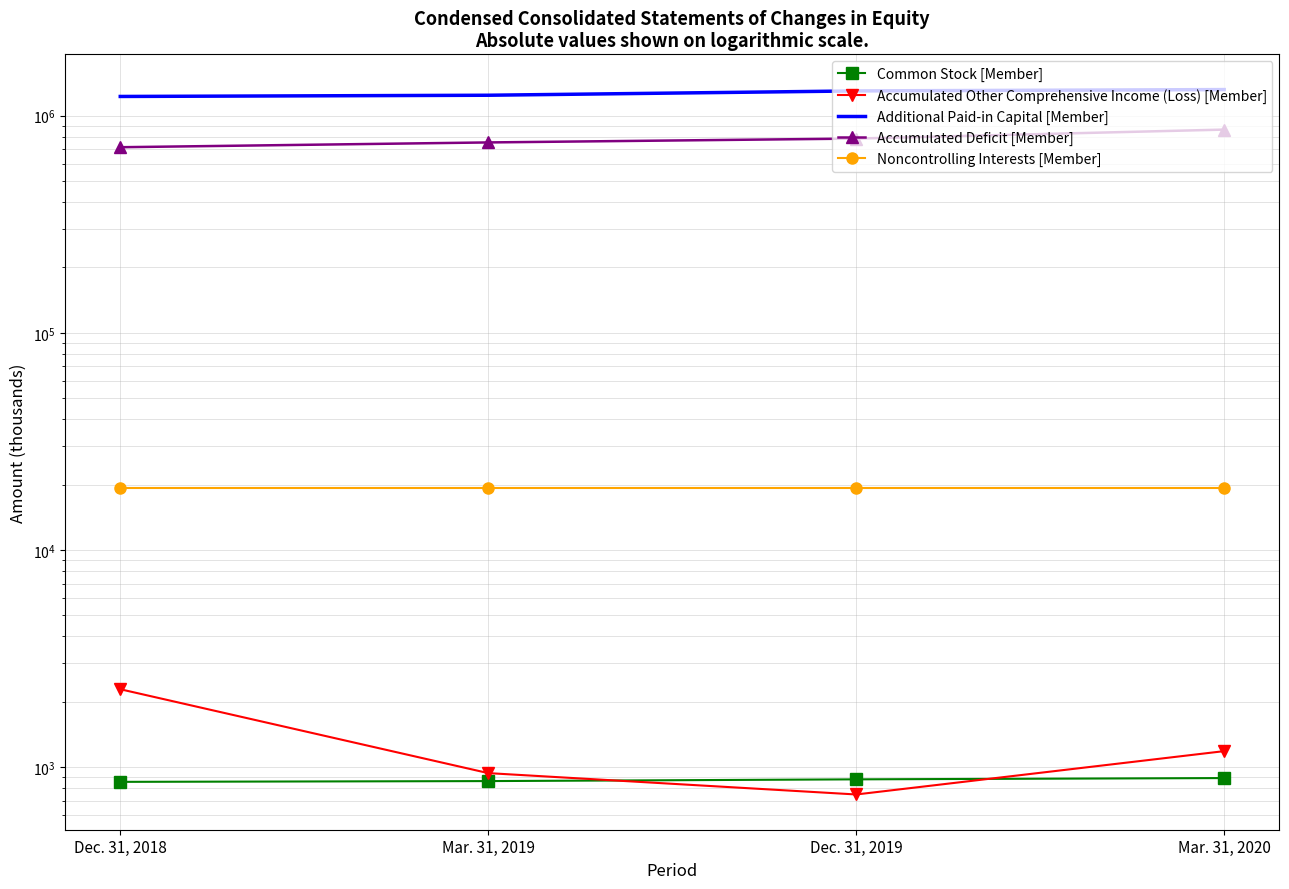

At Mar. 31, 2020, list the series in order from smallest to largest.

Common Stock [Member], Accumulated Other Comprehensive Income (Loss) [Member], Noncontrolling Interests [Member], Accumulated Deficit [Member], Additional Paid-in Capital [Member]